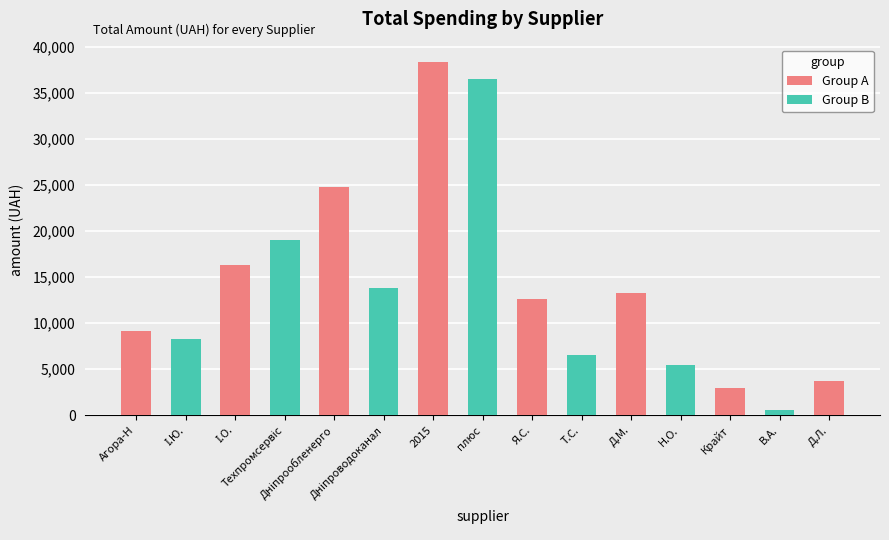

What is the sum of the values at КП "Дніпроводоканал" and ПАТ "ДТЕК Дніпрообленерго"?

38596.3